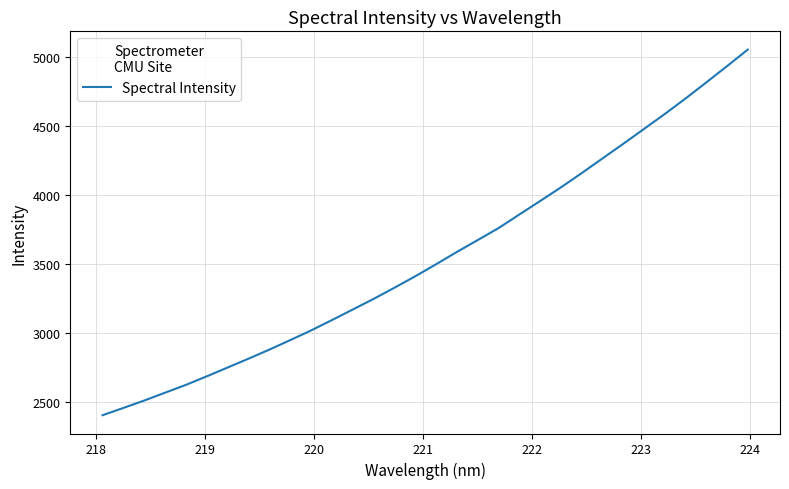

True or false: there are more than 1 points higher than both neighbors.

False